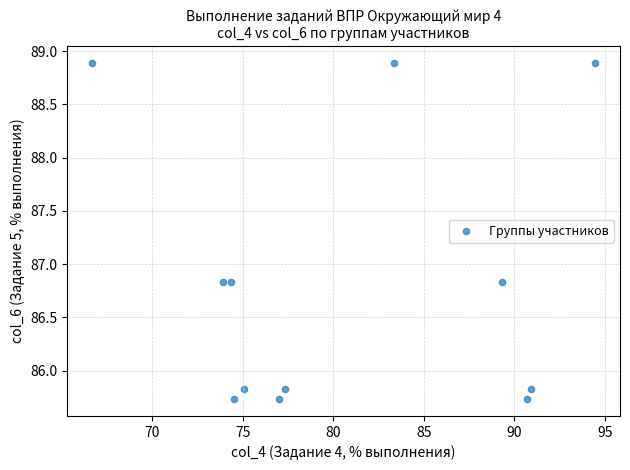

What is the average X value?

80.6